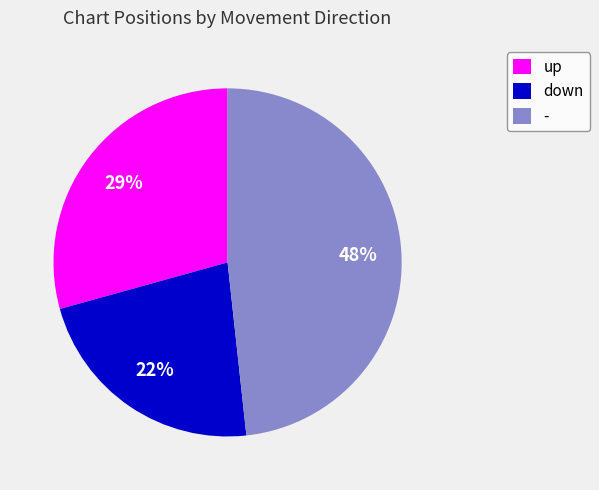

Do up and - together represent more than half of the pie?

Yes